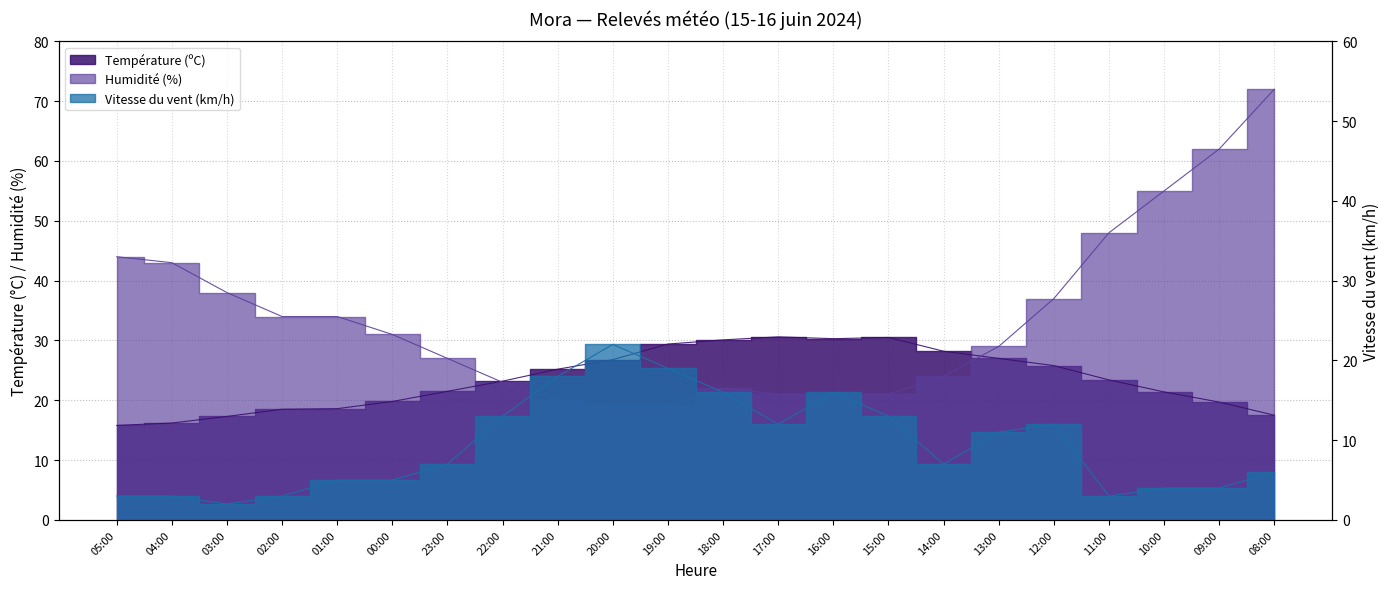

What is the average value of the Vitesse du vent (km/h) series?

9.3